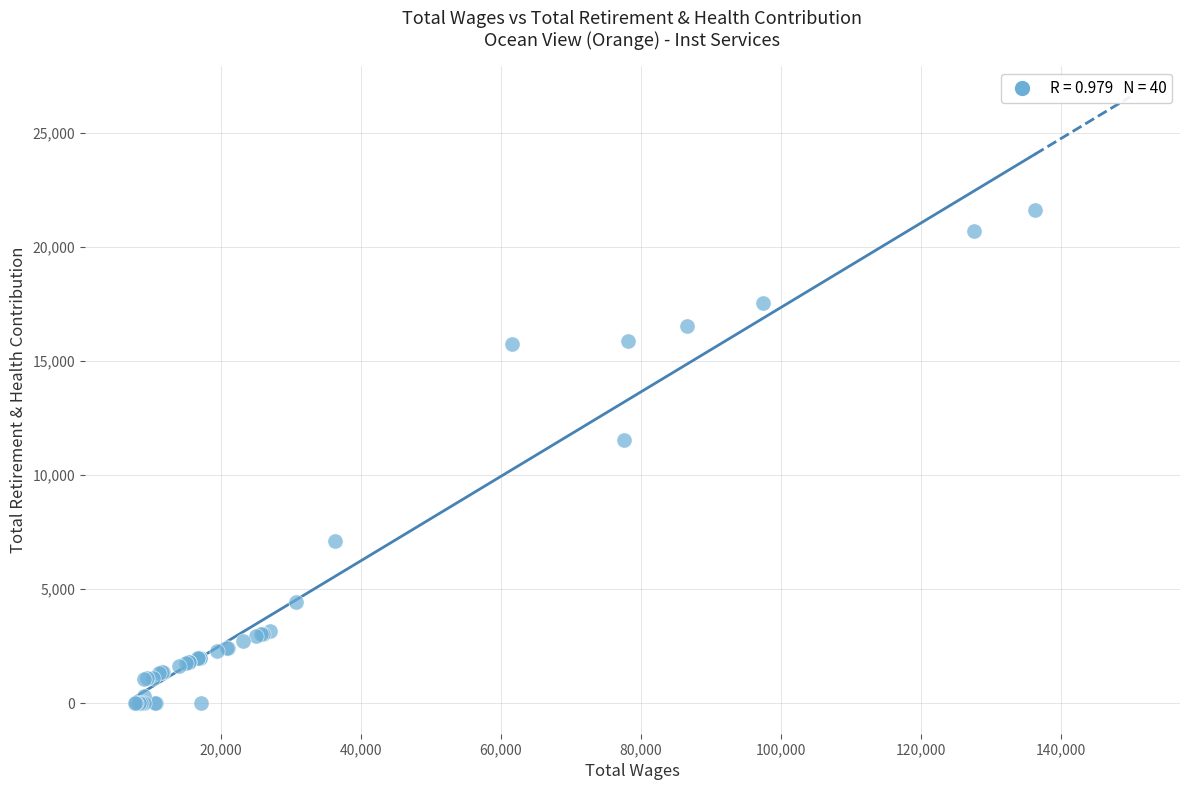

What Y value in the scatter plot is closest to 10809?

11549